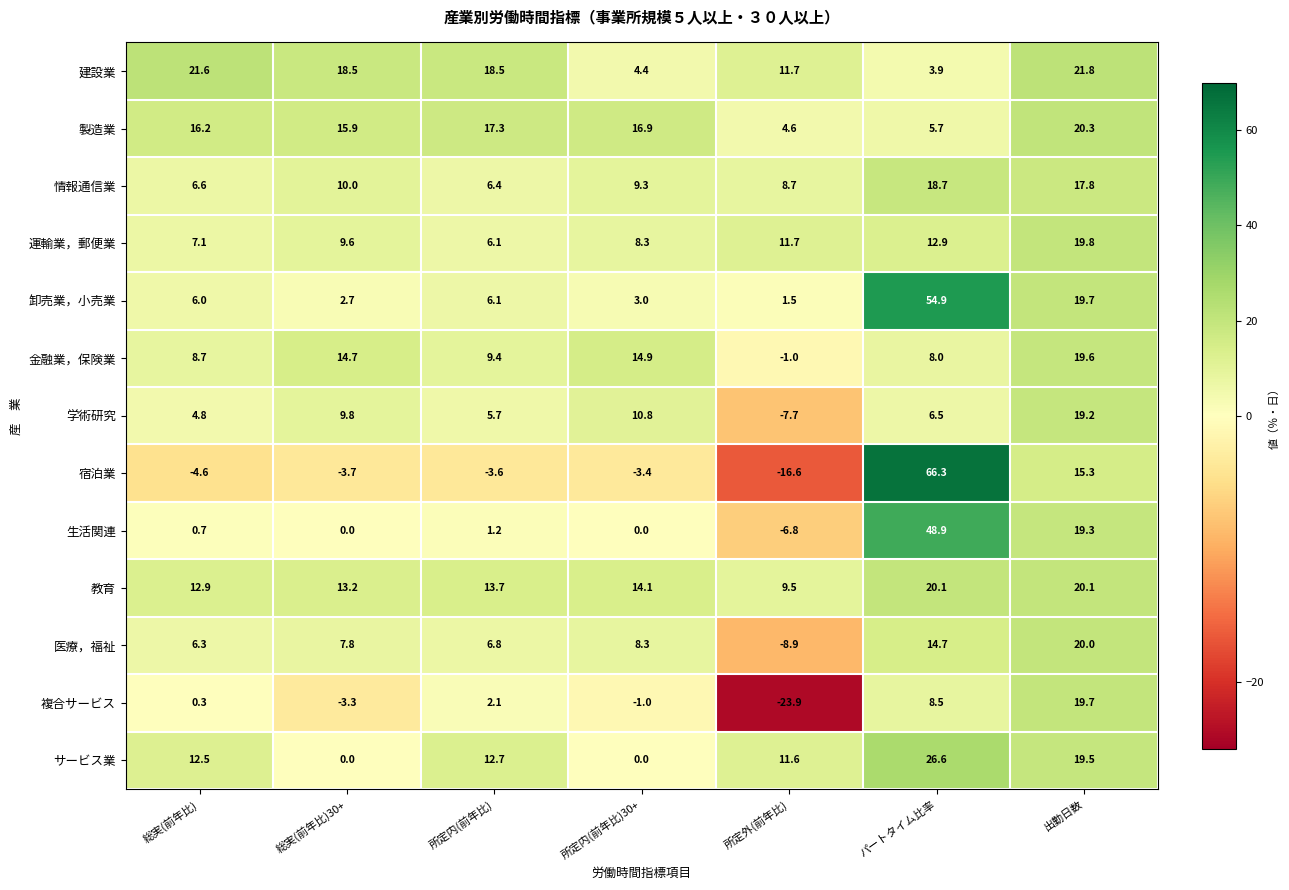

The value of サービス業 at 出勤日数 is 26.3. True or false?

False